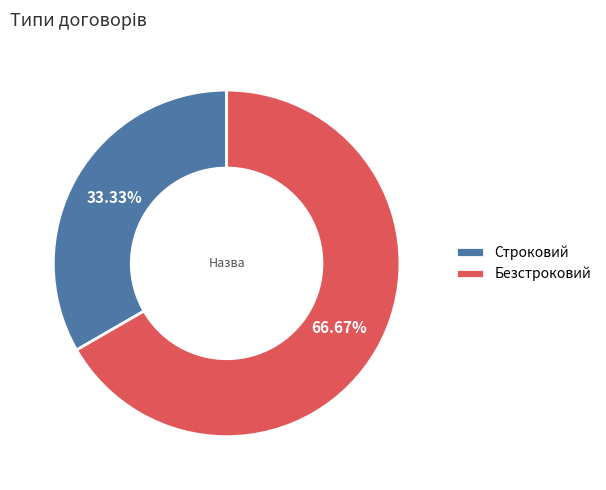

To the nearest percent, what is the combined percentage of Строковий and Безстроковий?

100%